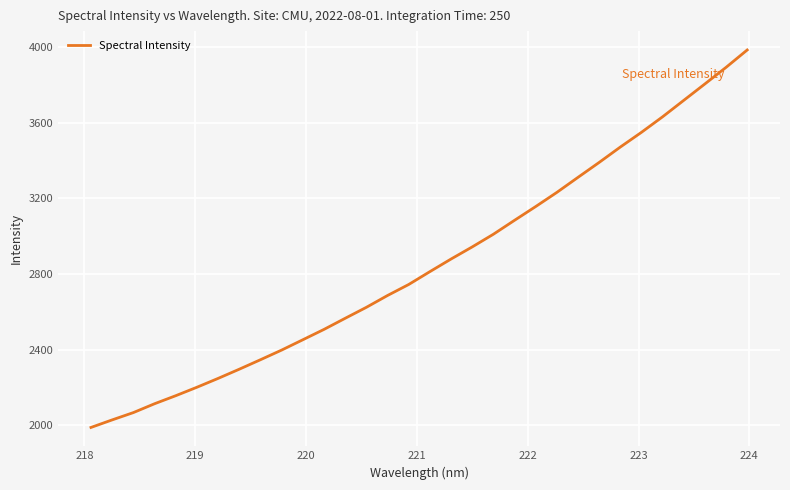

How many lines are shown in the chart?

1